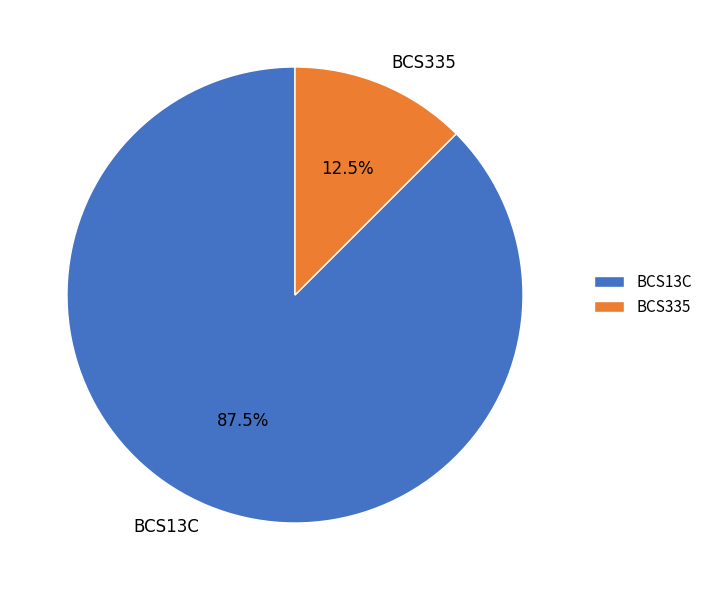

How much of the chart is everything except BCS13C?

12.5%